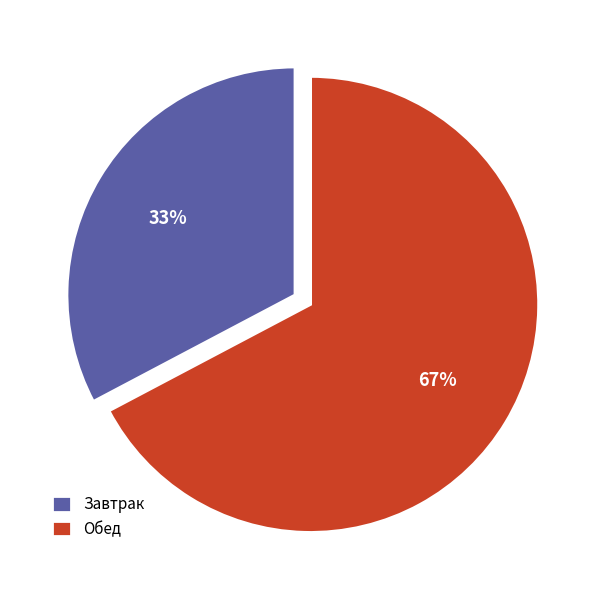

Is there any slice that represents more than half of the pie?

Yes